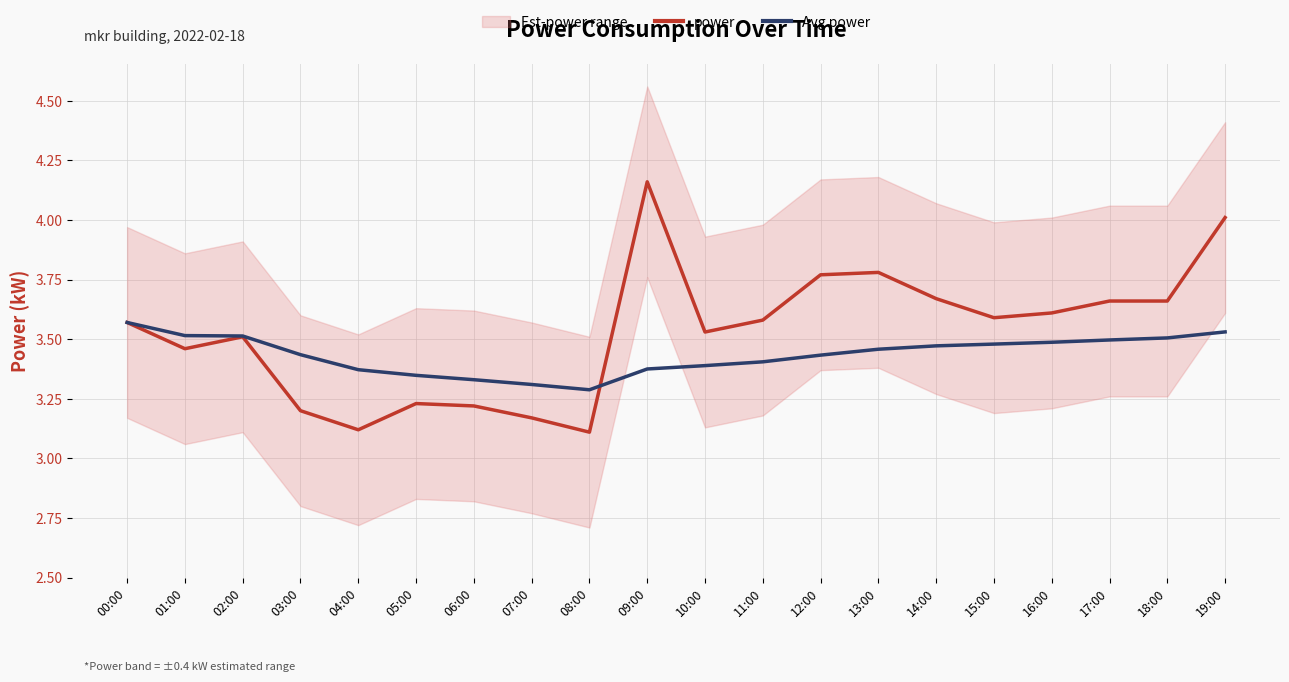

Is it true that power equals 3.8 at 13:00?

True